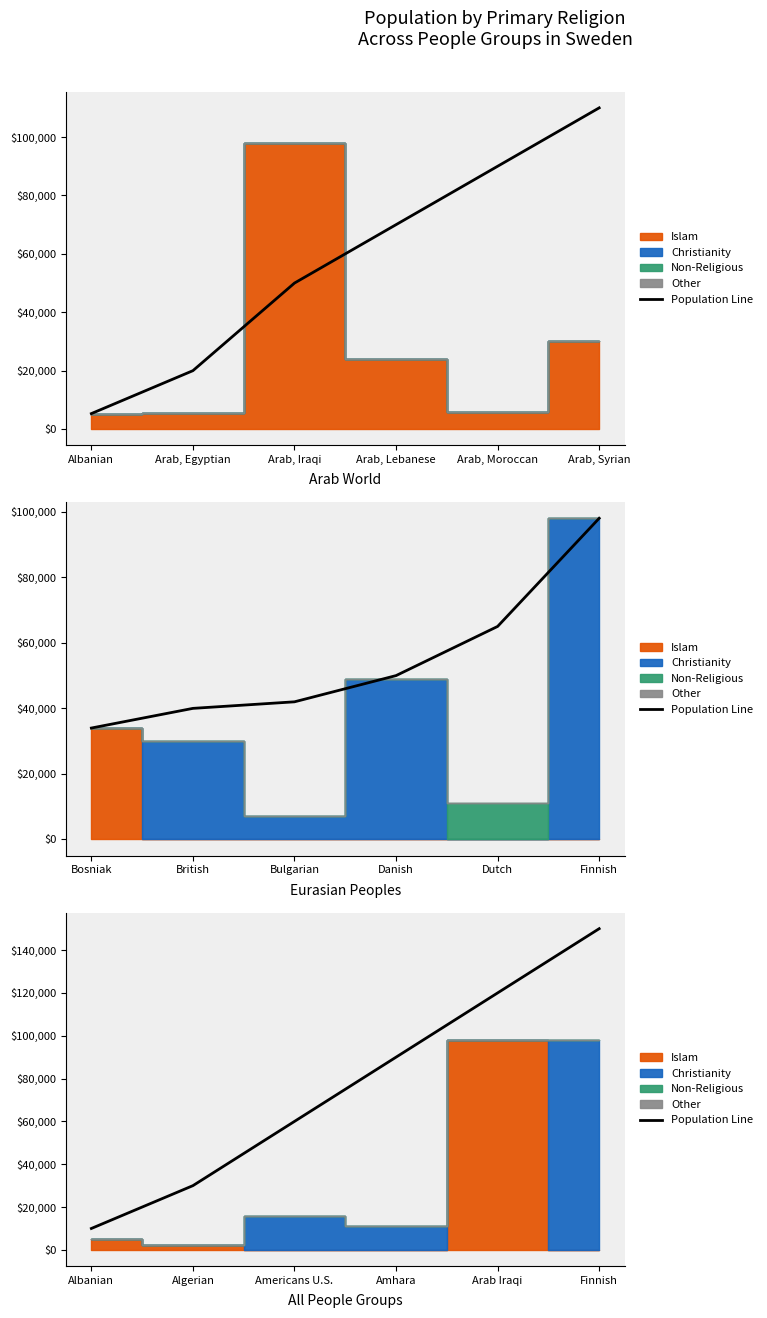

True or false: the data has more than 2 interior local peaks.

False